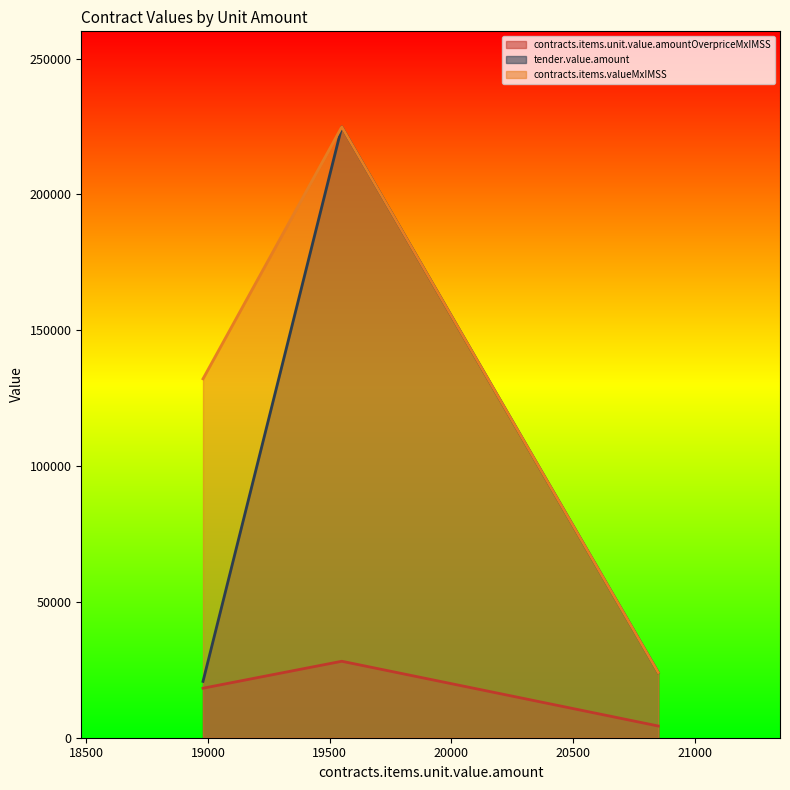

What is the spread (max minus min) of values at 19550?

196681.8